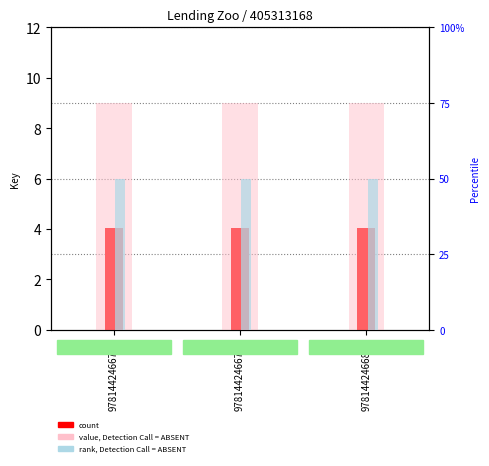

Which series has the widest spread of values?

count